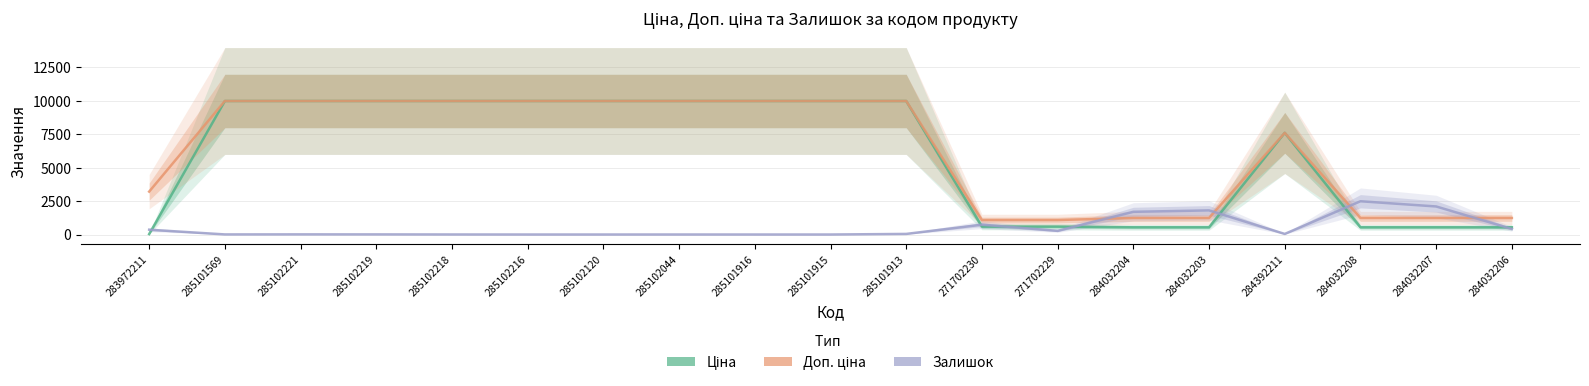

Reading right to left, extract all data points from this chart.

Ціна: 284032206=539.0	284032207=539.0	284032208=539.0	284392211=7596.5	284032203=539.0	284032204=539.0	271702229=589.9	271702230=589.9	285101913=9975.0	285101915=9975.0	285101916=9975.0	285102044=9975.0	285102120=9975.0	285102216=9975.0	285102218=9975.0	285102219=9975.0	285102221=9975.0	285101569=9975.0	283972211=32.0
Доп. ціна: 284032206=1235.4	284032207=1235.4	284032208=1235.4	284392211=7596.5	284032203=1235.4	284032204=1235.4	271702229=1081.7	271702230=1081.7	285101913=9975.0	285101915=9975.0	285101916=9975.0	285102044=9975.0	285102120=9975.0	285102216=9975.0	285102218=9975.0	285102219=9975.0	285102221=9975.0	285101569=9975.0	283972211=3205.0
Залишок: 284032206=417.0	284032207=2096.0	284032208=2486.0	284392211=44.0	284032203=1802.0	284032204=1697.0	271702229=273.0	271702230=736.0	285101913=45.0	285101915=0.0	285101916=0.0	285102044=1.0	285102120=0.0	285102216=0.0	285102218=3.0	285102219=9.0	285102221=11.0	285101569=7.0	283972211=360.0